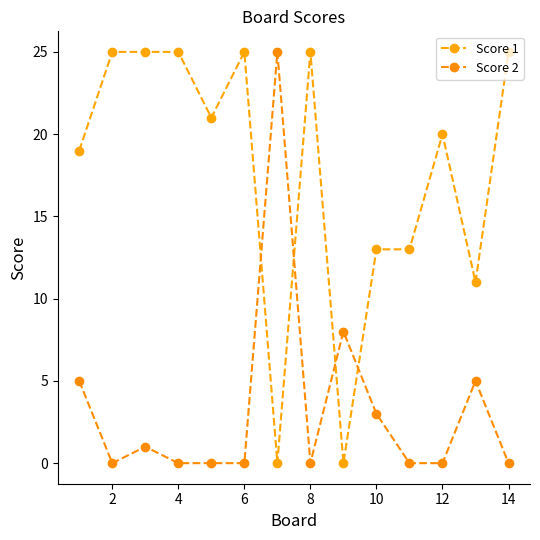

Does the chart display data point markers on the line(s)?

Yes